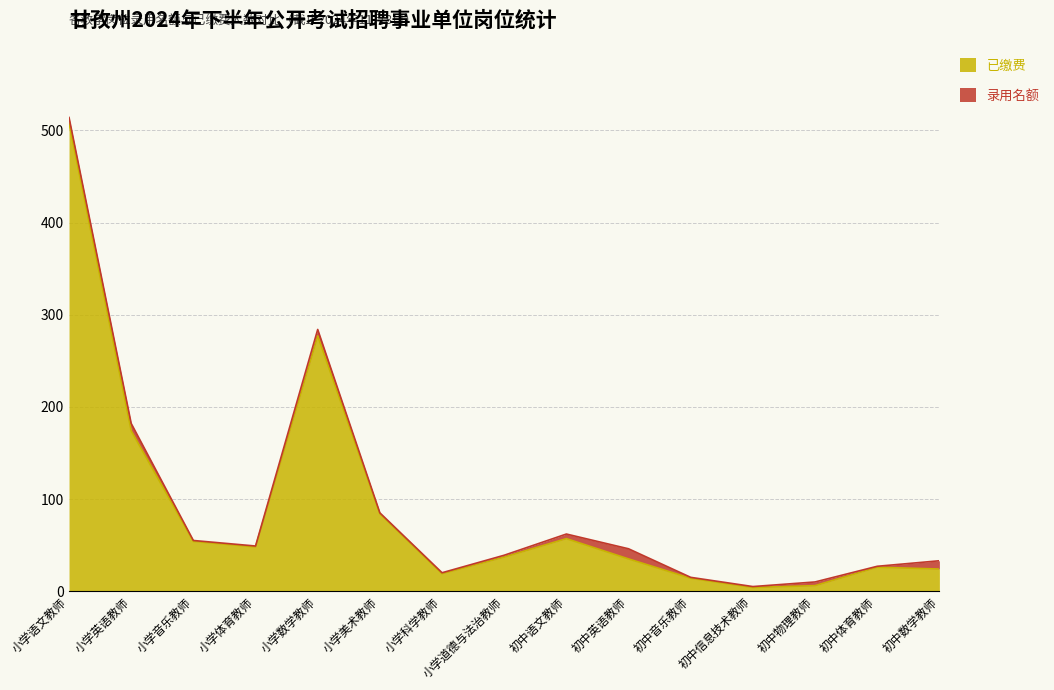

What is the label of the 6th point from the left?

小学美术教师